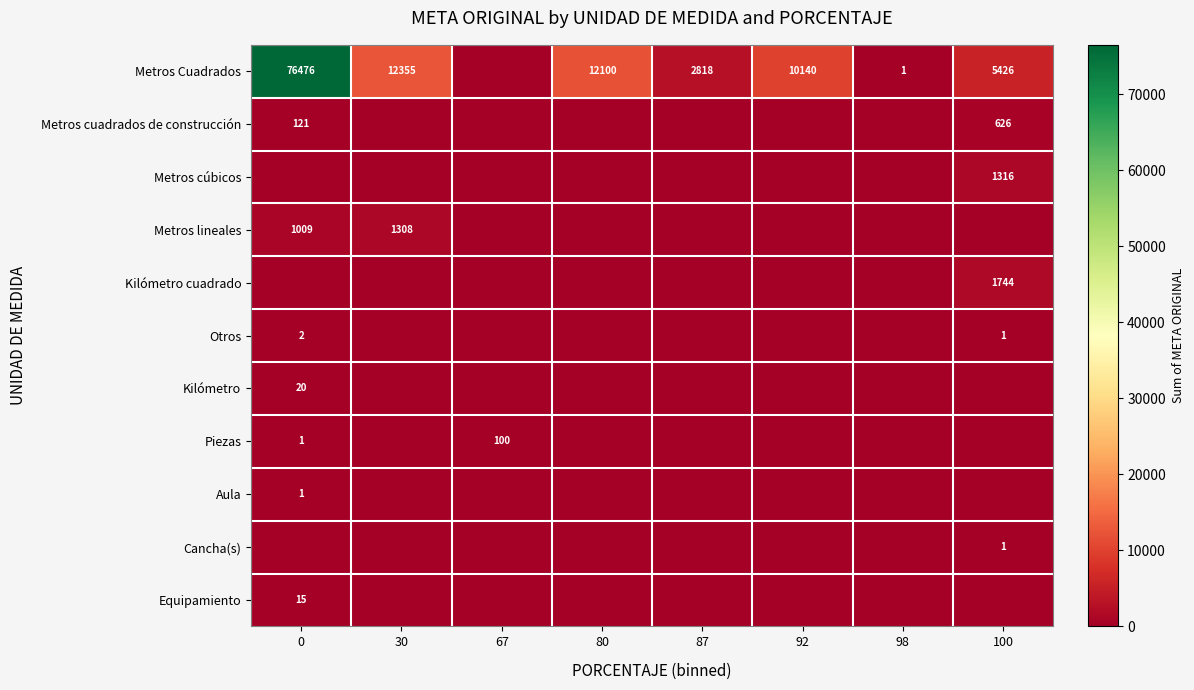

Is it true that Metros Cuadrados equals 20042 at 80?

False